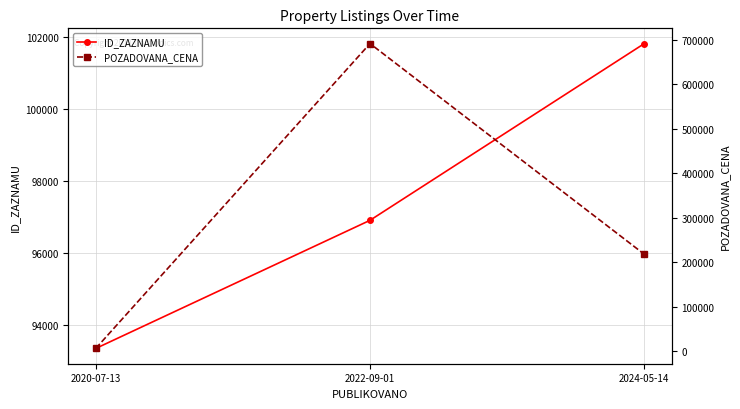

List the labels in order of ID_ZAZNAMU value, smallest first.

2020-07-13, 2022-09-01, 2024-05-14